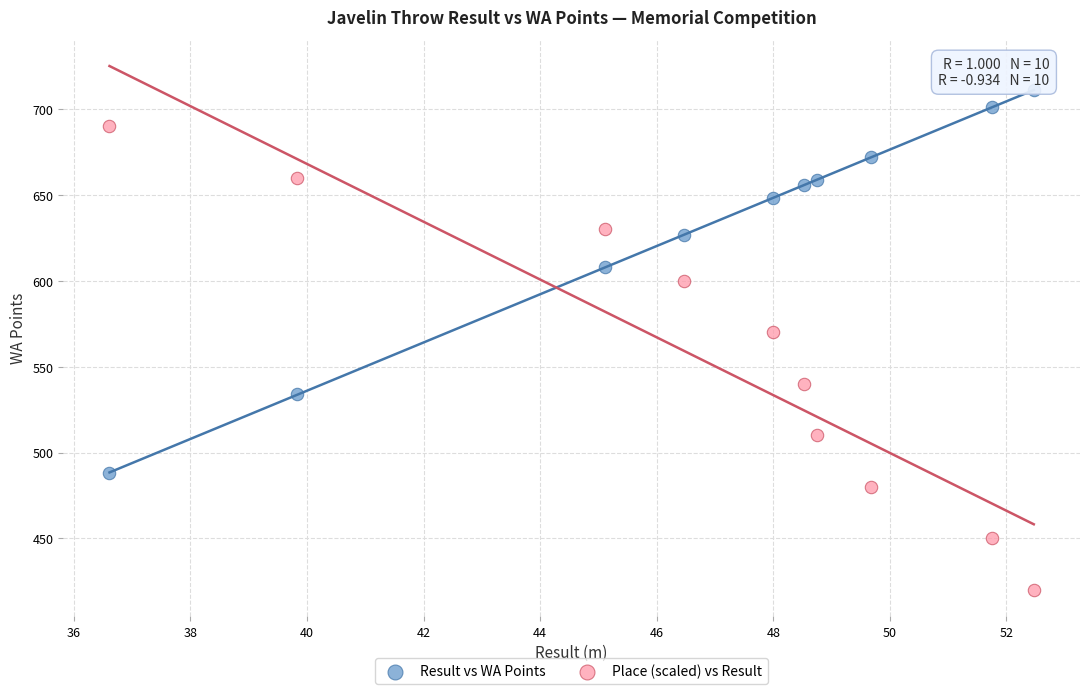

Which series contains the lowest Y value?

Place (scaled) vs Result